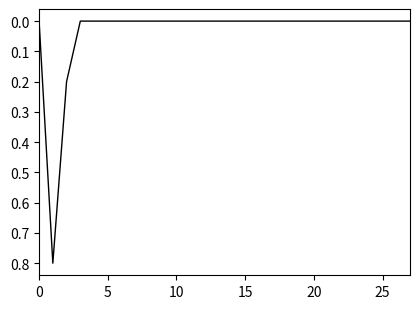

How many lines are shown in the chart?

1